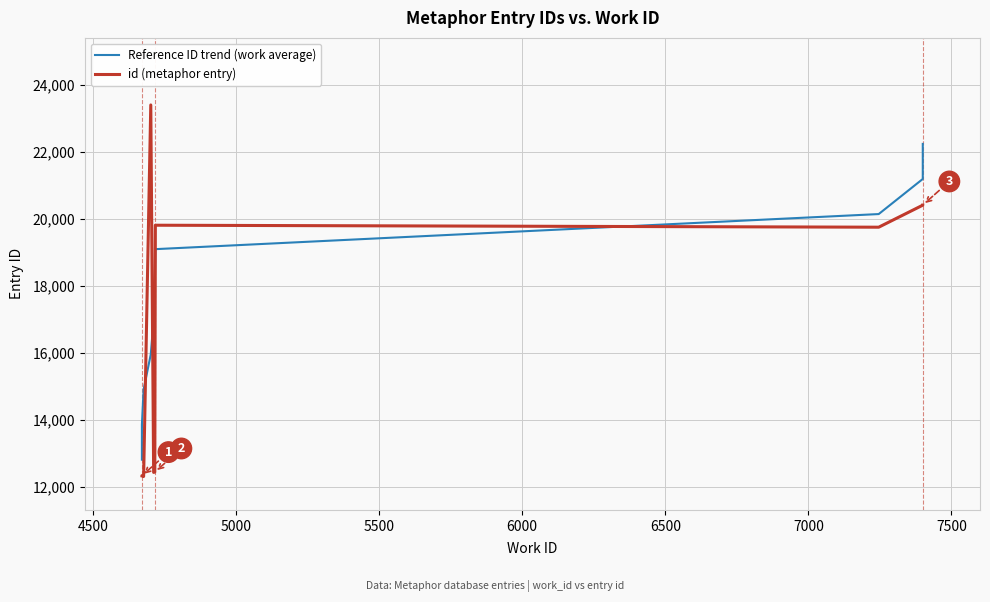

True or false: Reference ID trend (work average) has more than 0 interior local peaks.

False